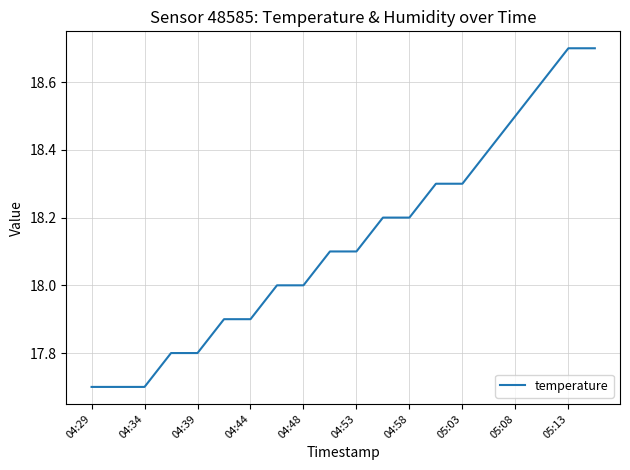

What is the difference between the maximum and minimum values?

1.0